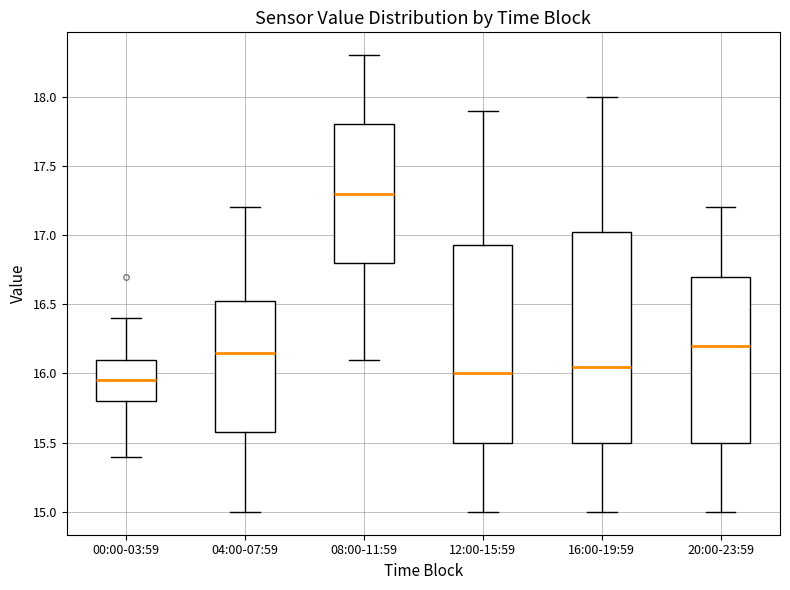

Reading left to right, read every box against the y-axis: the position of its median line, the range the box covers, and the ends of its whiskers. The values are not printed on the chart, so give them approximately, as read against the axis.

00:00-03:59: median 15.95, box 15.80 to 16.10, whiskers 15.40 to 16.40
04:00-07:59: median 16.15, box 15.60 to 16.55, whiskers 15.00 to 17.20
08:00-11:59: median 17.30, box 16.80 to 17.80, whiskers 16.10 to 18.30
12:00-15:59: median 16.00, box 15.50 to 16.95, whiskers 15.00 to 17.90
16:00-19:59: median 16.05, box 15.50 to 17.05, whiskers 15.00 to 18.00
20:00-23:59: median 16.20, box 15.50 to 16.70, whiskers 15.00 to 17.20